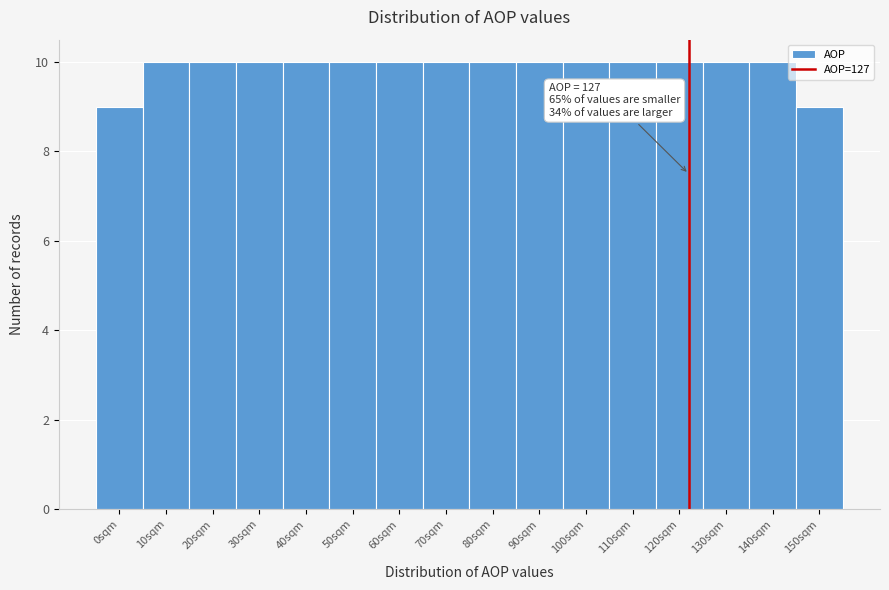

Reading left to right, list all the values displayed in this chart.

9	10	10	10	10	10	10	10	10	10	10	10	10	10	10	9